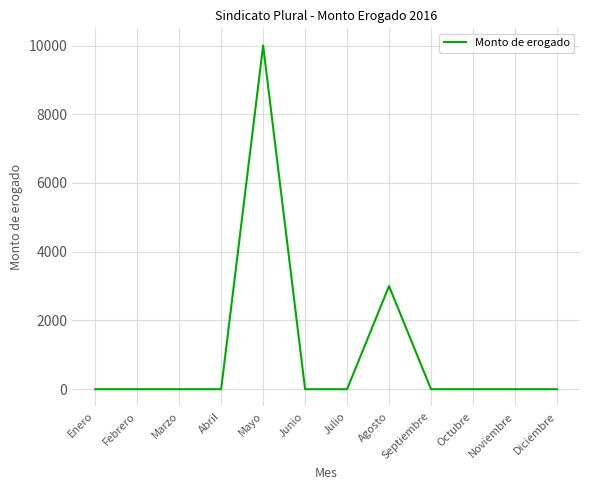

The value at Marzo is 5790. True or false?

False